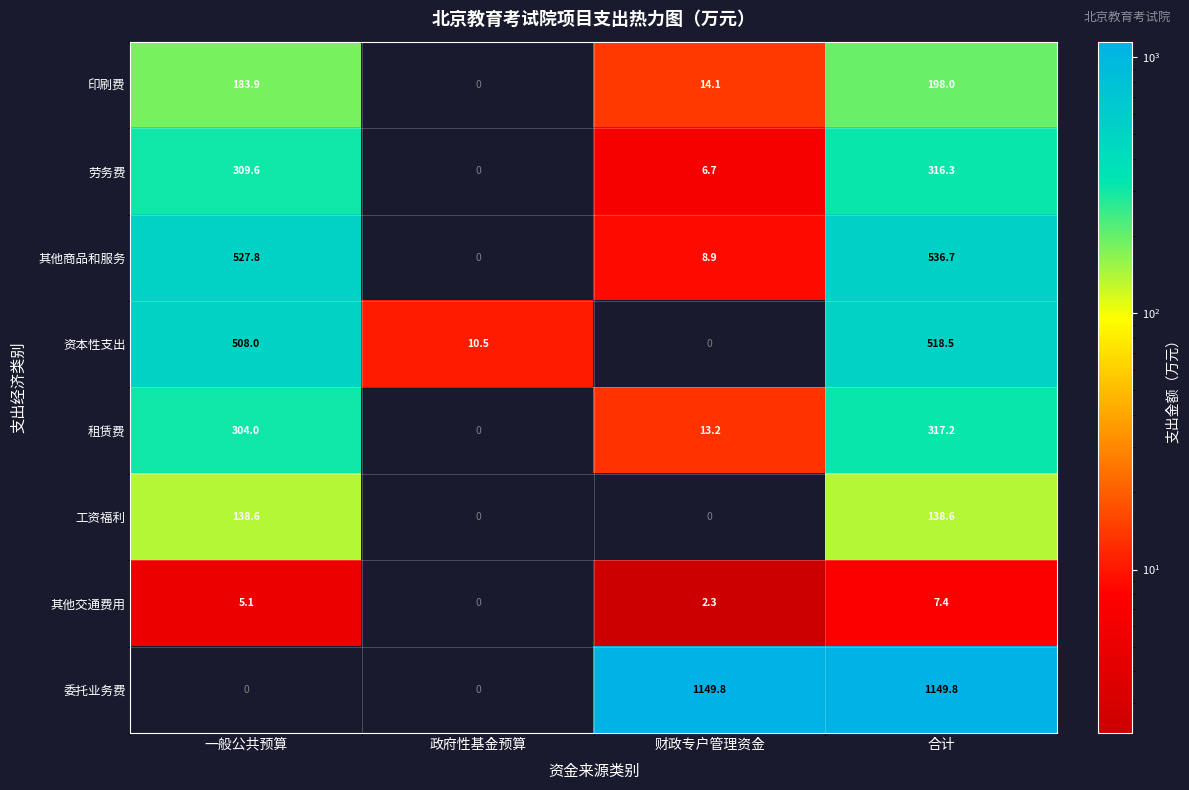

What is the sum of the 劳务费 values at 合计 and 财政专户管理资金?

323.0